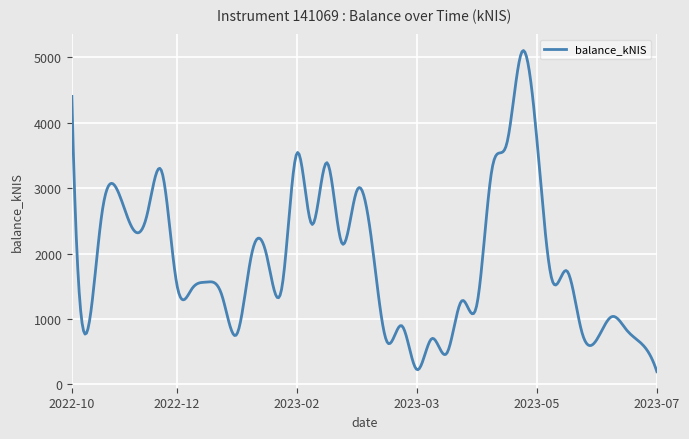

What is the greatest value displayed?

5104.4